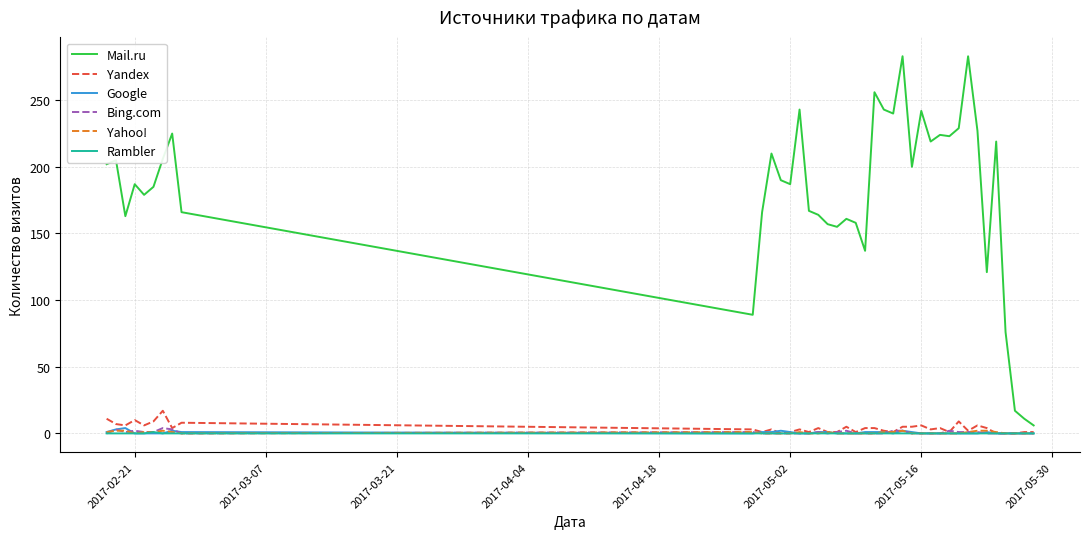

Which series has the largest total across all categories?

Mail.ru